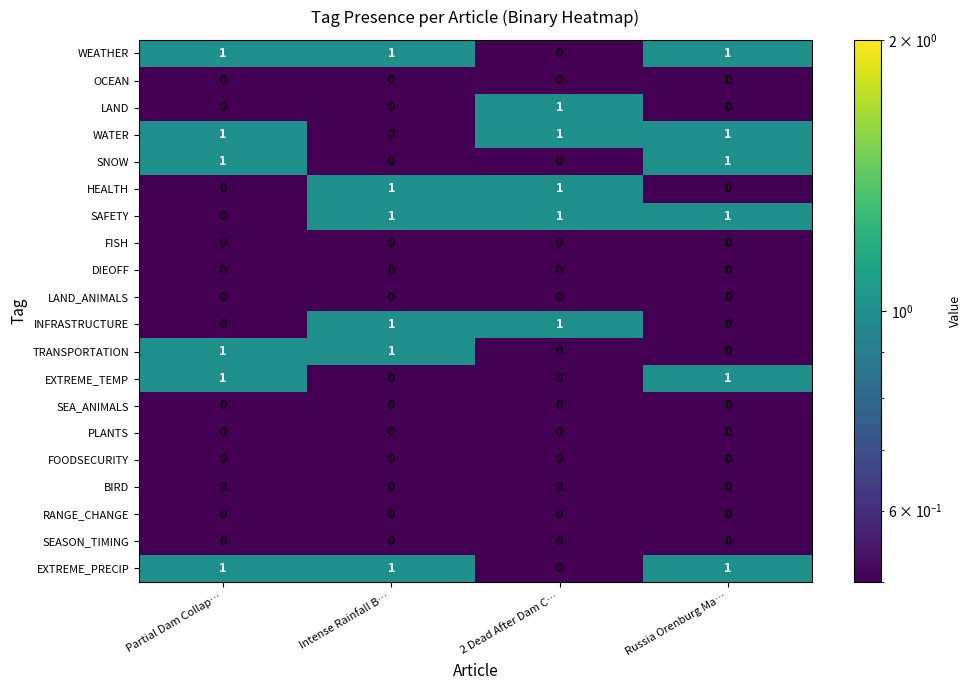

How many WATER values are between 1 and 2?

3